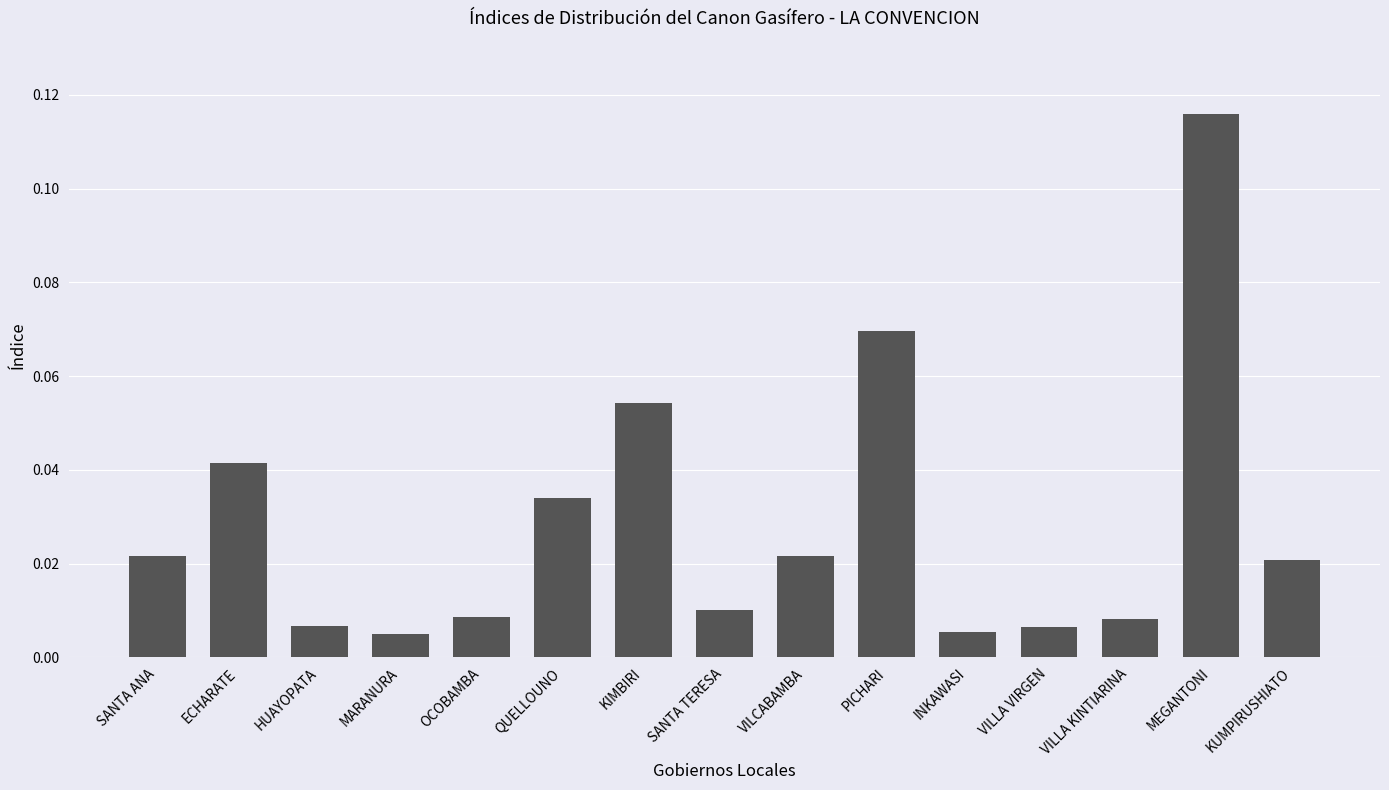

What is the label of the 1st bar from the right?

KUMPIRUSHIATO